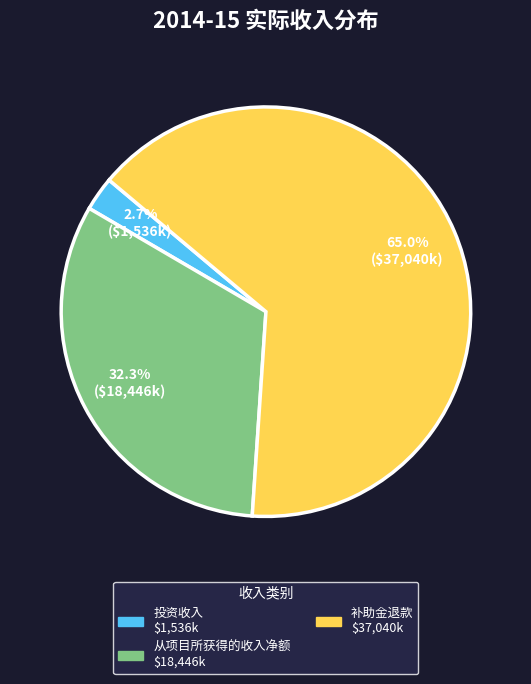

Which has a higher value, 从项目所获得的收入净额 or 补助金退款?

补助金退款